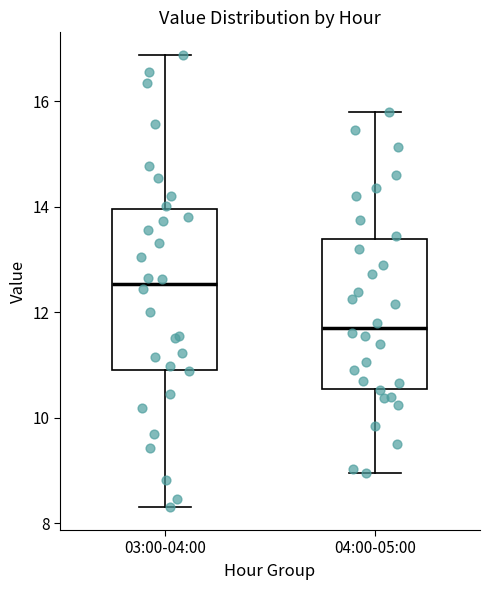

Reading left to right, transcribe this box plot: for each box, give where its median line is, the range the box spans, and where its two whiskers end, as read against the y-axis. The values are not printed on the chart, so give them approximately, as read against the axis.

03:00-04:00: median 12.6, box 11.0 to 14.0, whiskers 8.4 to 16.8
04:00-05:00: median 11.8, box 10.6 to 13.4, whiskers 9.0 to 15.8